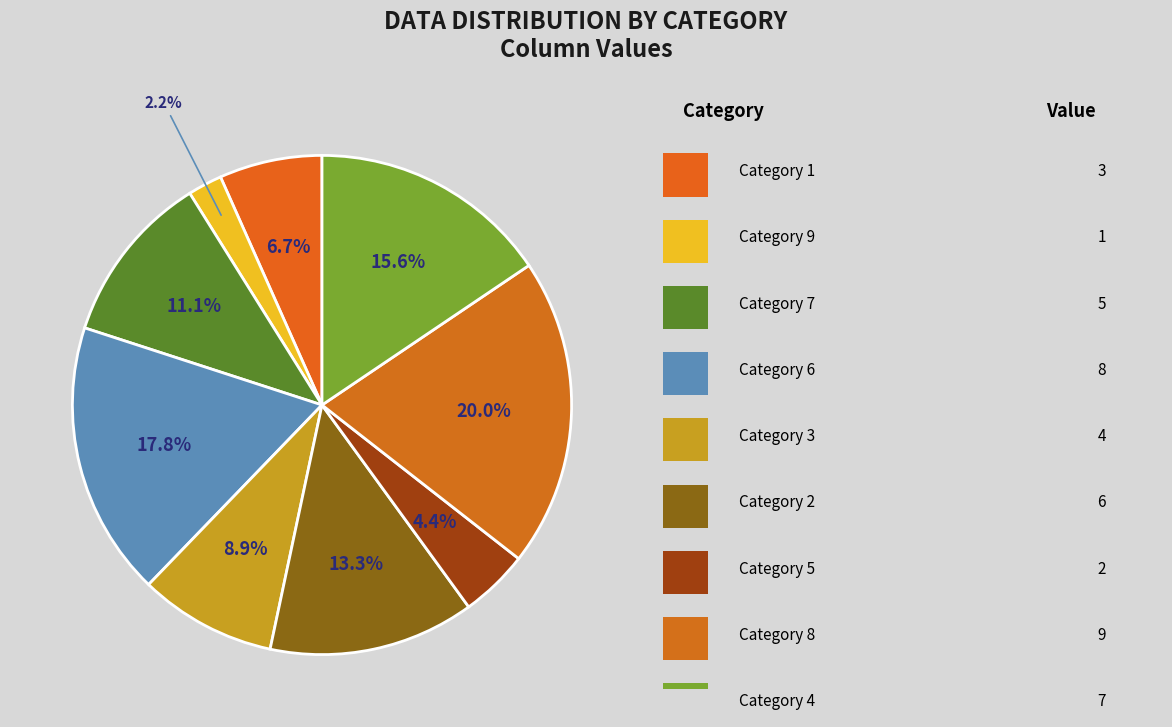

What is the largest slice in the pie chart?

8